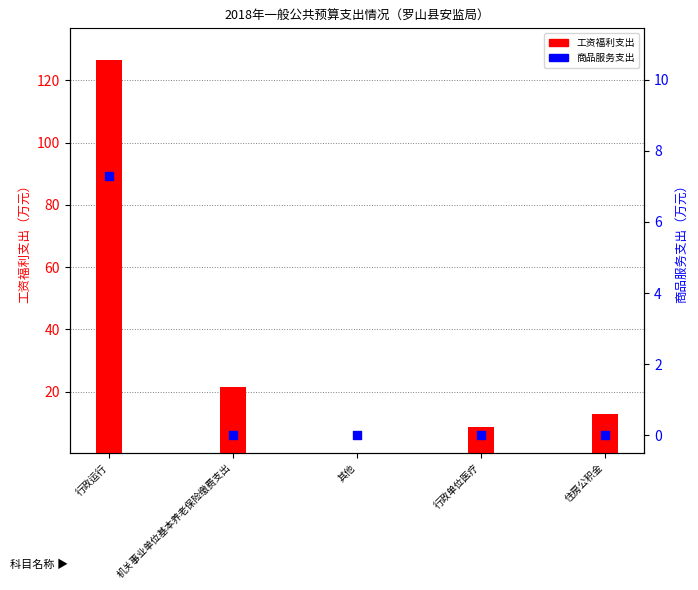

Which series has the largest Y range (max minus min)?

工资福利支出